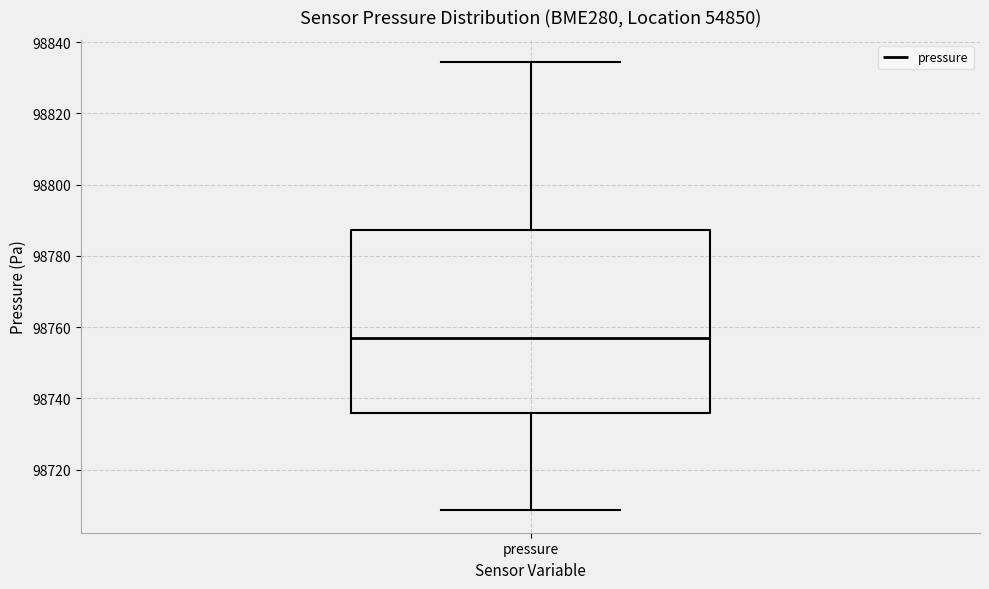

Where does the upper whisker of the box for pressure end on the y-axis? The values are not printed on the chart, so give them approximately, as read against the axis.

98834